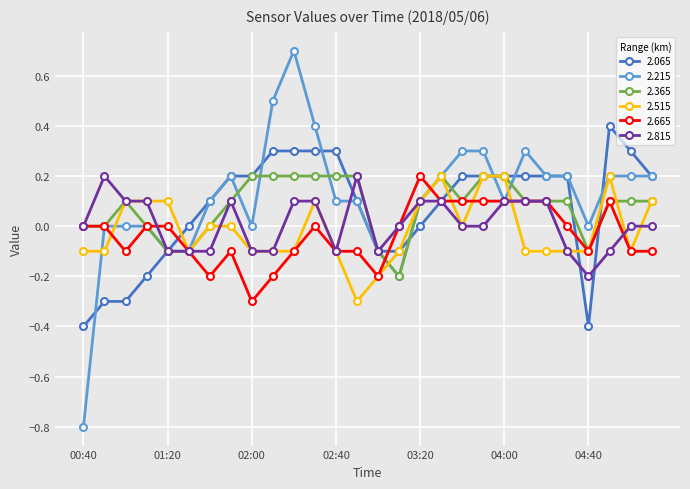

What is the smallest value displayed?

-0.8